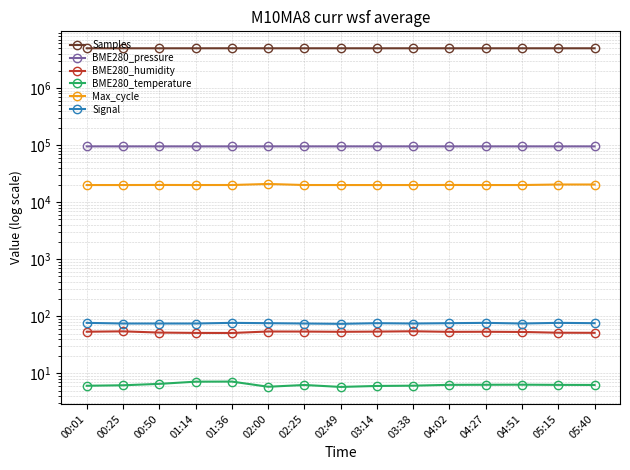

How many distinct data groups are displayed?

6